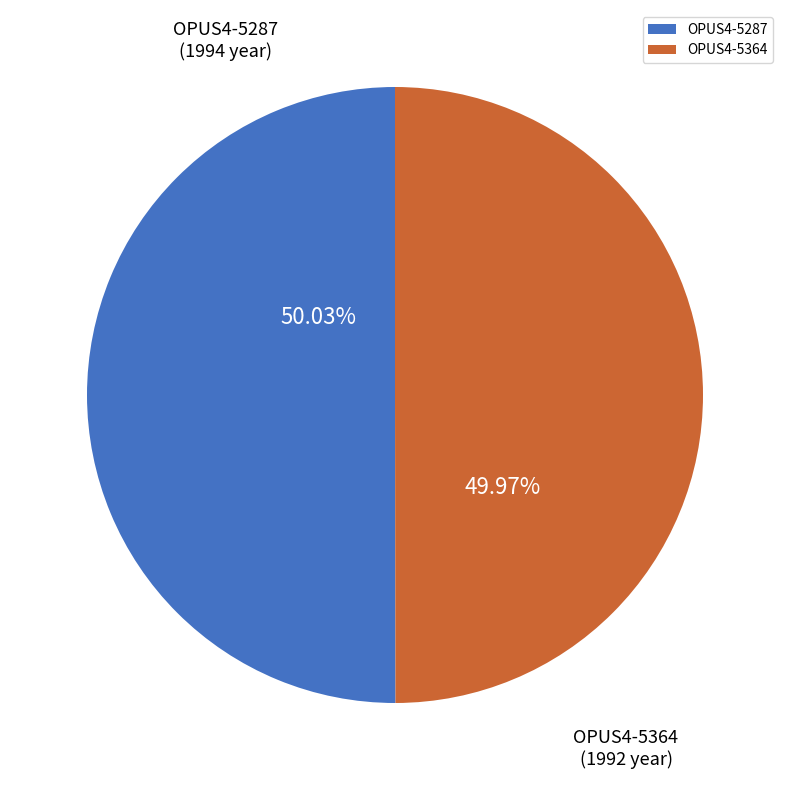

Do OPUS4-5364 and OPUS4-5287 together represent more than half of the pie?

Yes